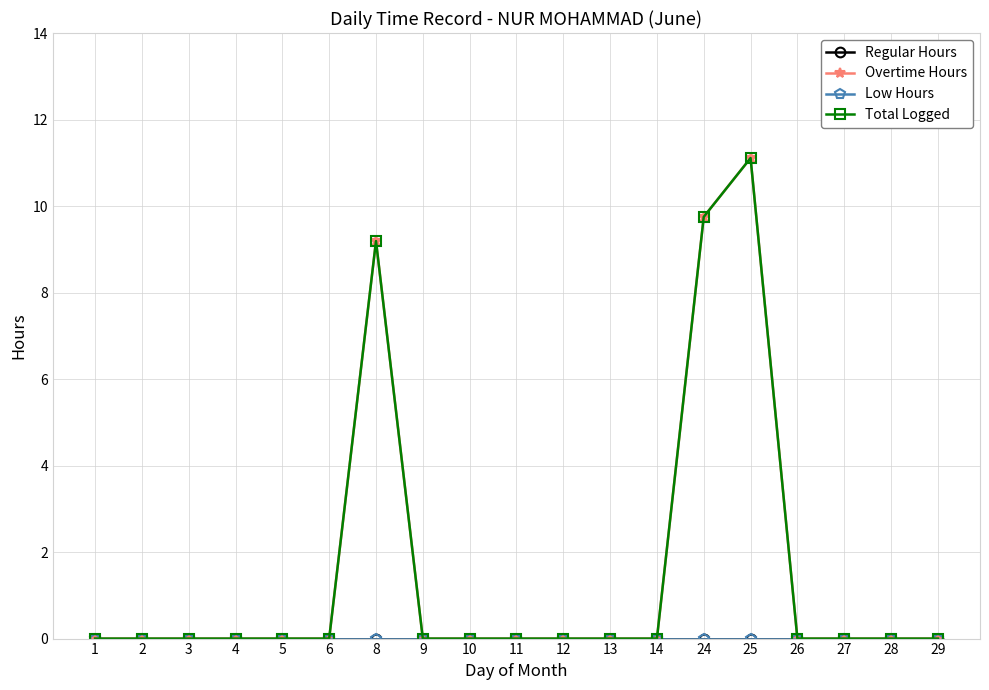

True or false: Low Hours has more than 0 points higher than both neighbors.

False